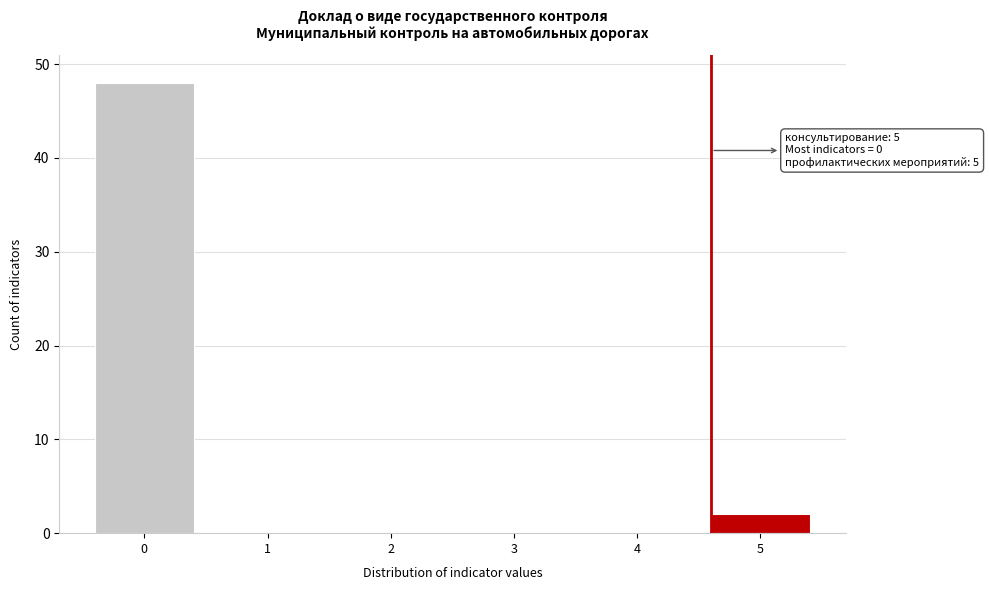

Reading left to right, transcribe all the data shown in this chart.

0=48	1=0	2=0	3=0	4=0	5=2